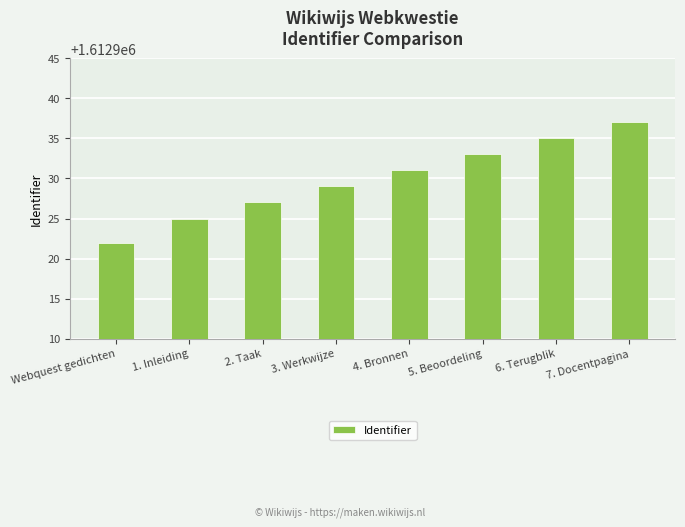

Which has a higher value, 2. Taak or 3. Werkwijze?

3. Werkwijze